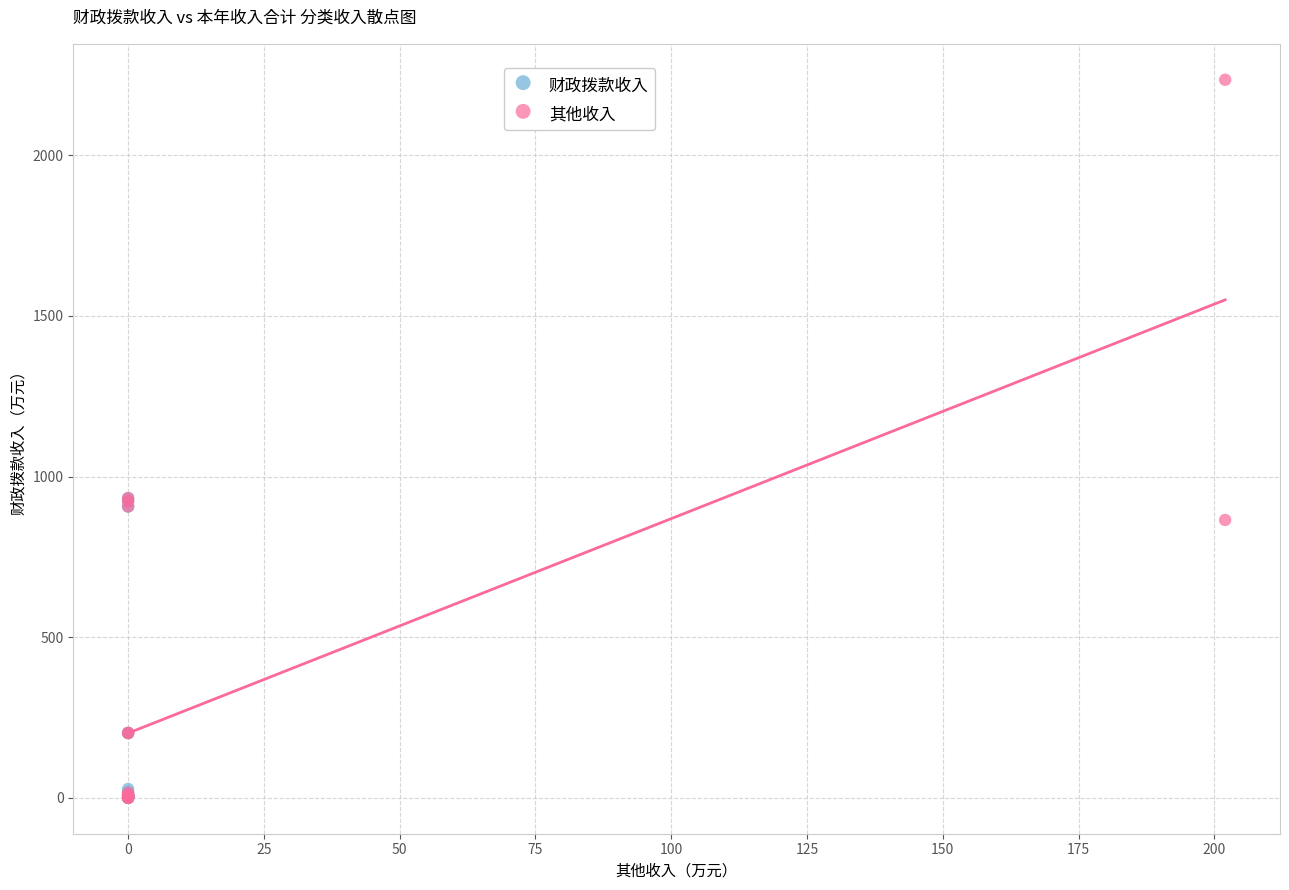

Which series has the largest Y range (max minus min)?

其他收入